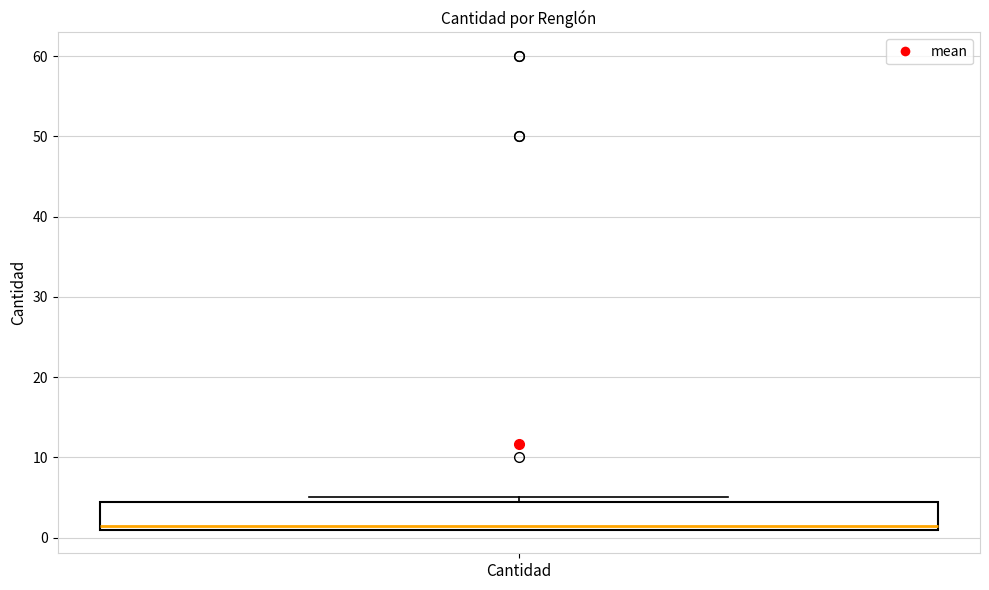

Read this box plot against the y-axis: the position of the median line, the range covered by the box, and the ends of both whiskers. The values are not printed on the chart, so give them approximately, as read against the axis.

median 2, box 1 to 5, whiskers 1 to 5 (just above the box's upper edge)